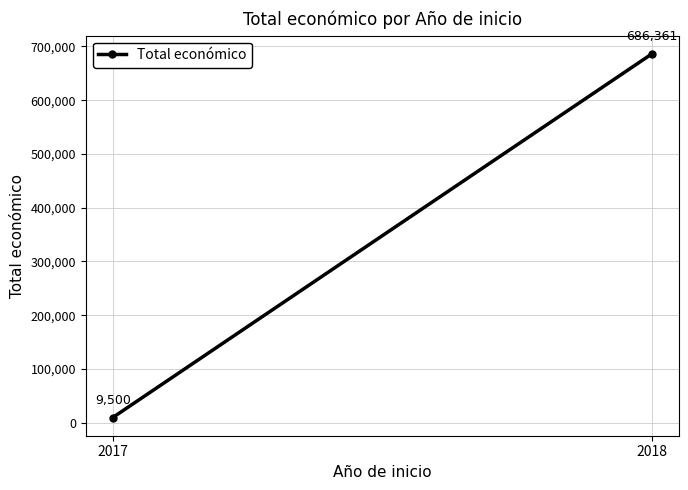

Reading left to right, transcribe all the data shown in this chart.

2017=9500	2018=686361